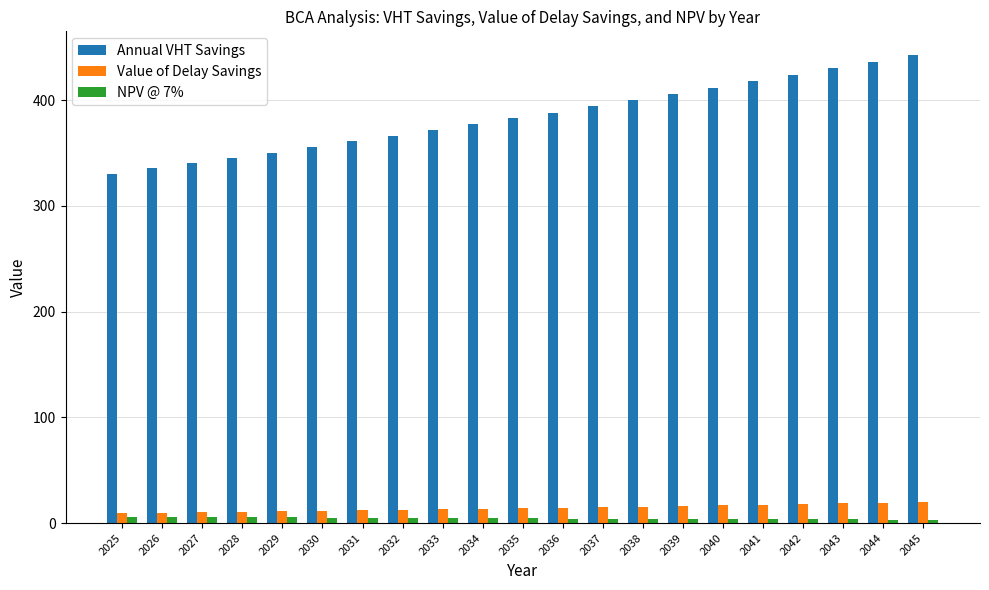

What is the difference between the highest and lowest values at 2045?

439.8